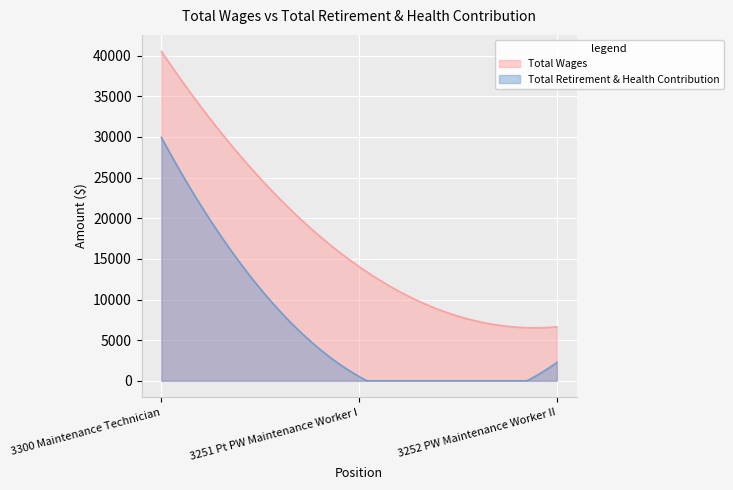

What is the label of the 1st point from the right?

3252 PW Maintenance Worker II